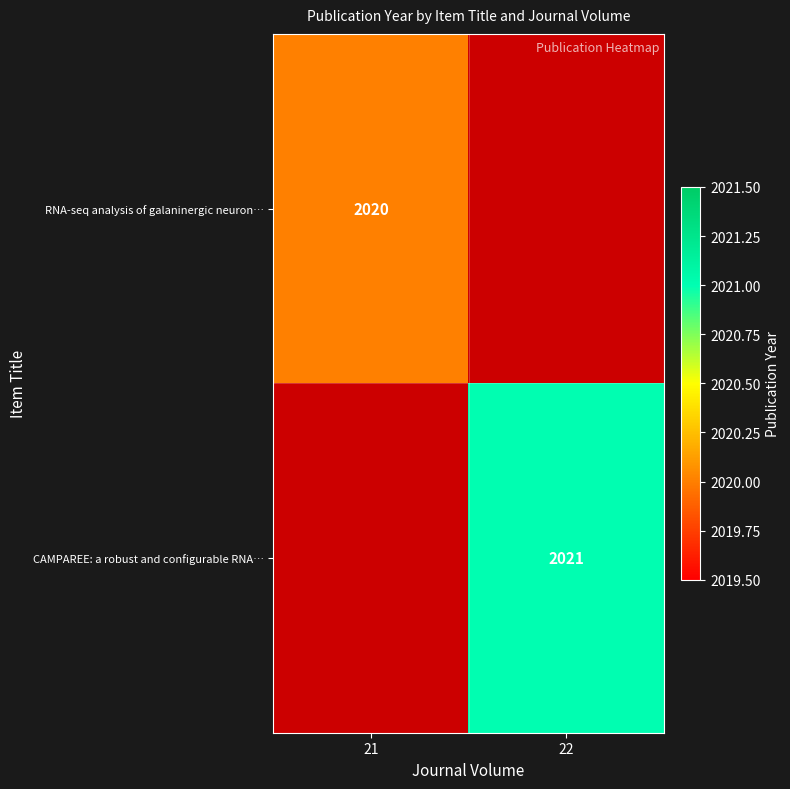

True or false: CAMPAREE: a robust and configurable RNA… has a value of 2950 at 22.

False